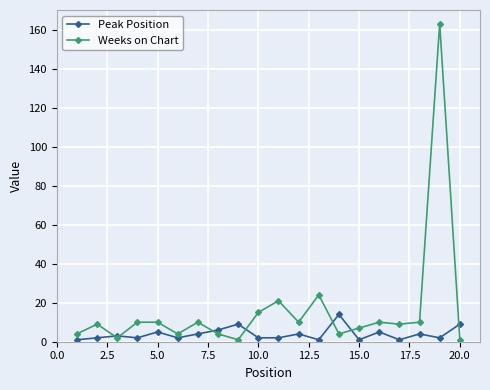

Which series ends up on top after the final intersection of Weeks on Chart and Peak Position?

Peak Position